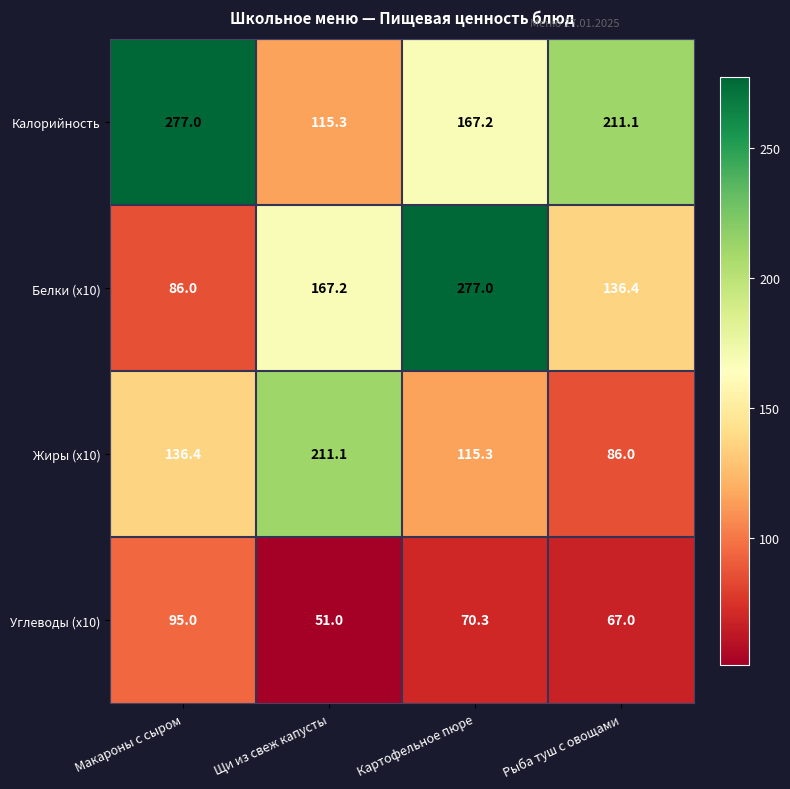

What is the smallest value displayed?

51.0